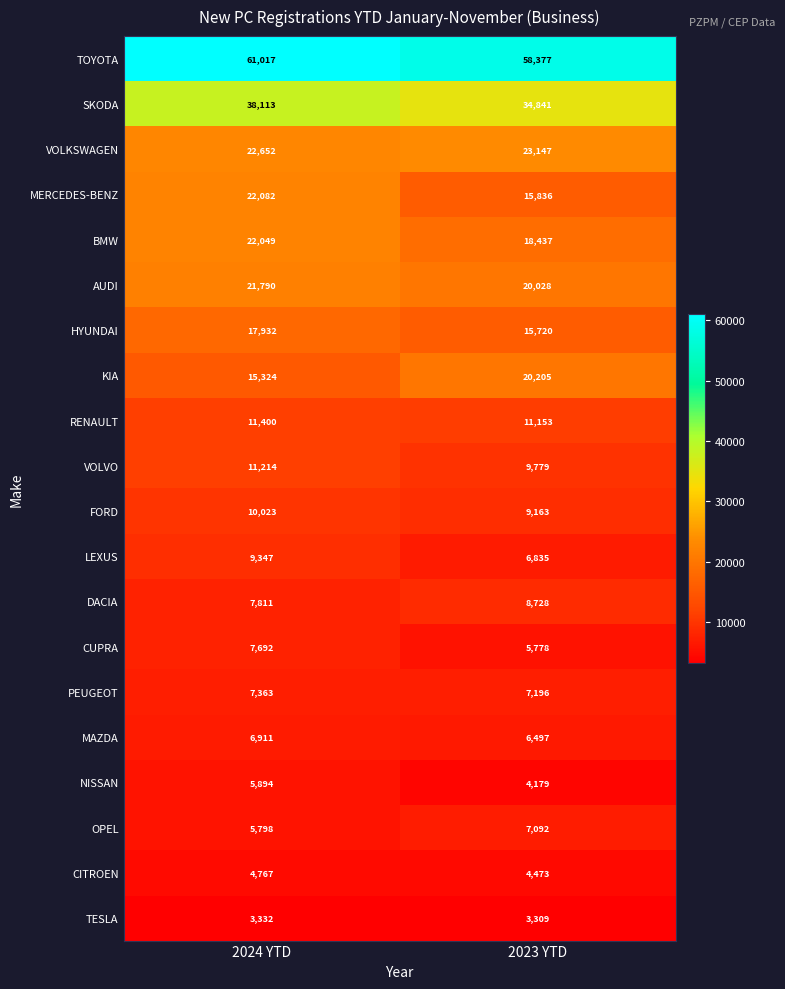

The value of TOYOTA at 2024 YTD is 100644. True or false?

False